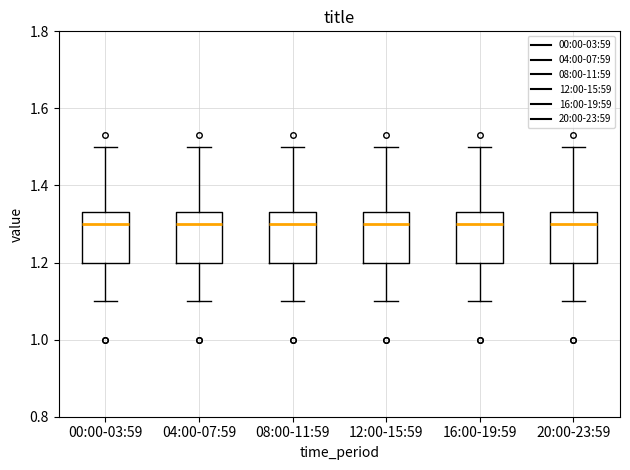

Reading left to right, read every box against the y-axis: the position of its median line, the range the box covers, and the ends of its whiskers. The values are not printed on the chart, so give them approximately, as read against the axis.

00:00-03:59: median 1.30, box 1.20 to 1.34, whiskers 1.10 to 1.50
04:00-07:59: median 1.30, box 1.20 to 1.34, whiskers 1.10 to 1.50
08:00-11:59: median 1.30, box 1.20 to 1.34, whiskers 1.10 to 1.50
12:00-15:59: median 1.30, box 1.20 to 1.34, whiskers 1.10 to 1.50
16:00-19:59: median 1.30, box 1.20 to 1.34, whiskers 1.10 to 1.50
20:00-23:59: median 1.30, box 1.20 to 1.34, whiskers 1.10 to 1.50